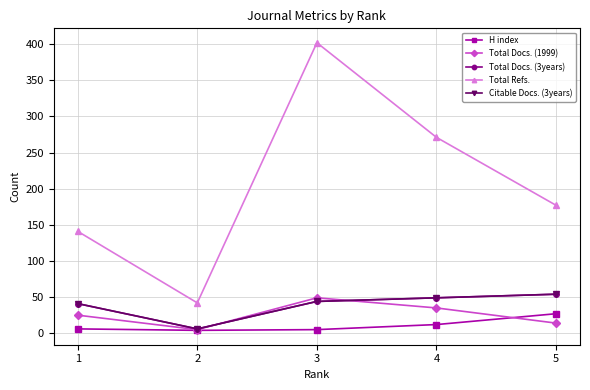

Does the chart have visible grid lines?

Yes